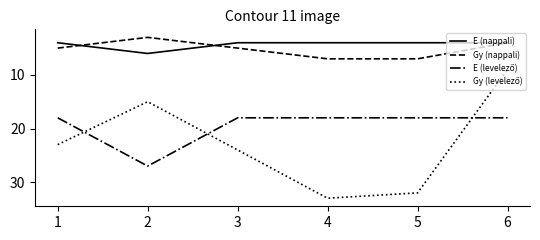

How many lines are shown in the chart?

4